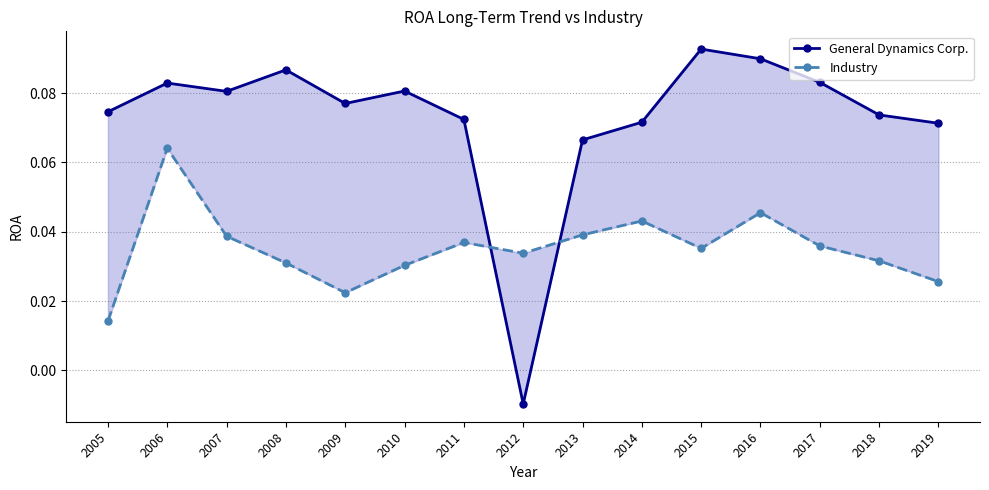

What is the difference between the General Dynamics Corp. values at 2019 and 2012?

0.1